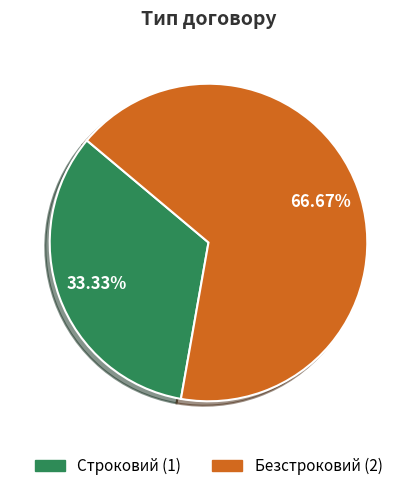

What is the largest slice in the pie chart?

Безстроковий